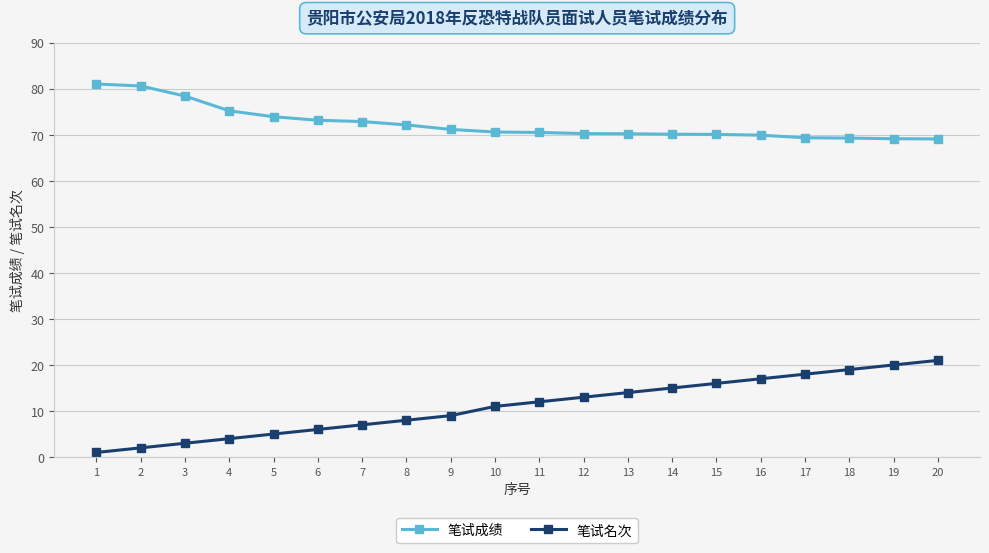

What is the sum of all 笔试名次 values?

221.0